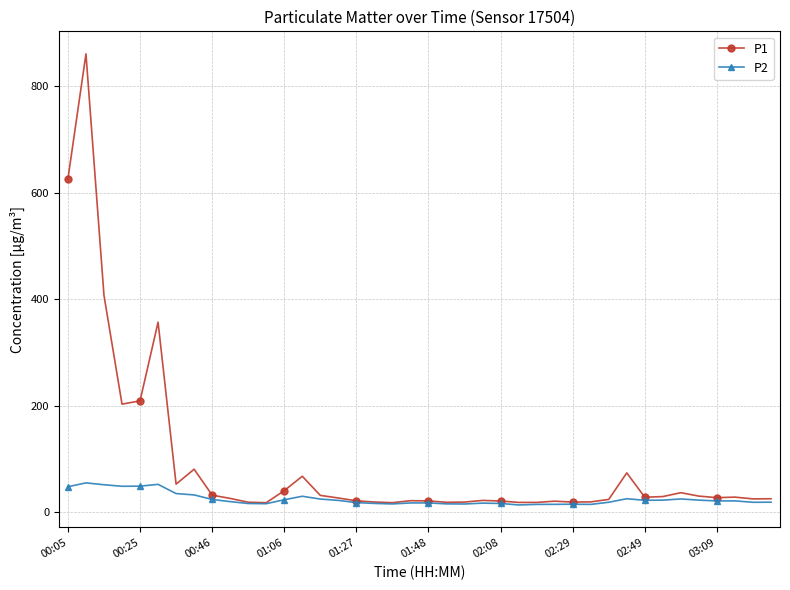

What is the value of the P2 point at the 40th from the left?

18.7